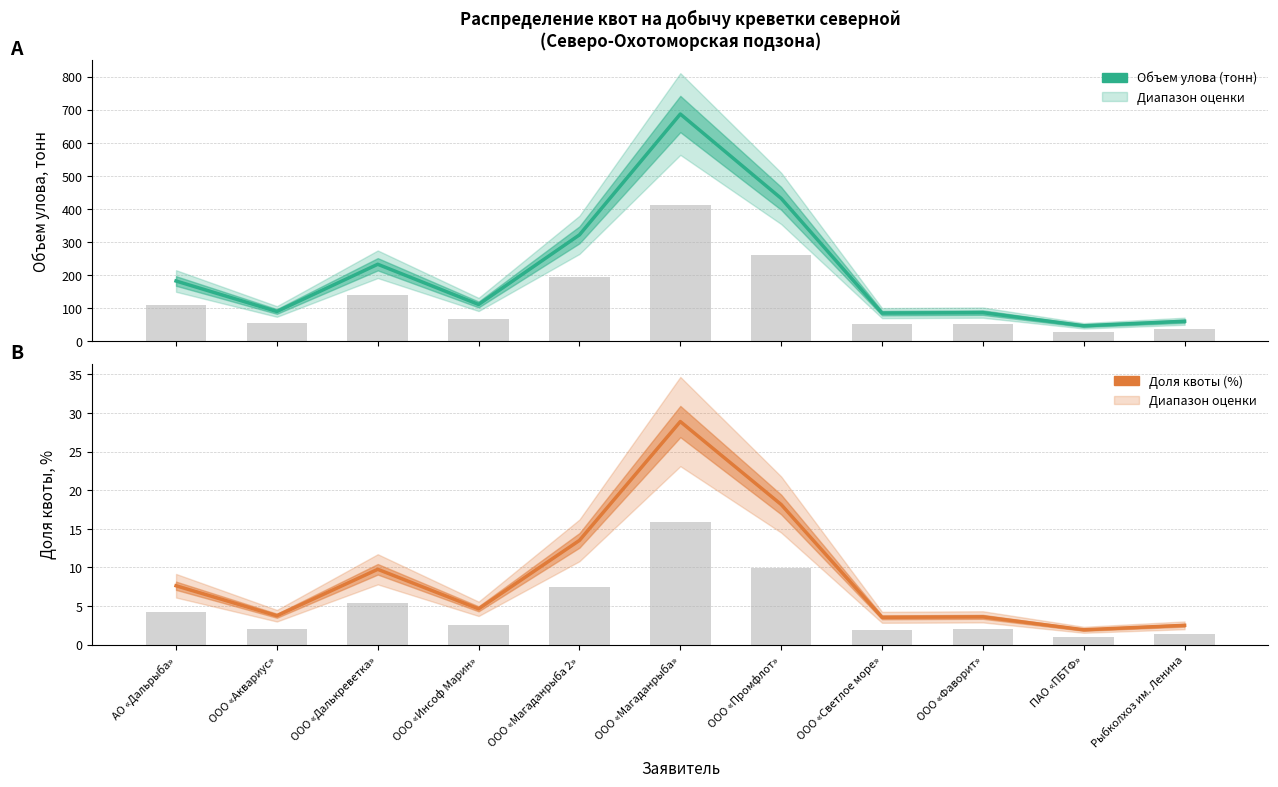

What is the average value of the Объем улова (тонн) series?

211.9